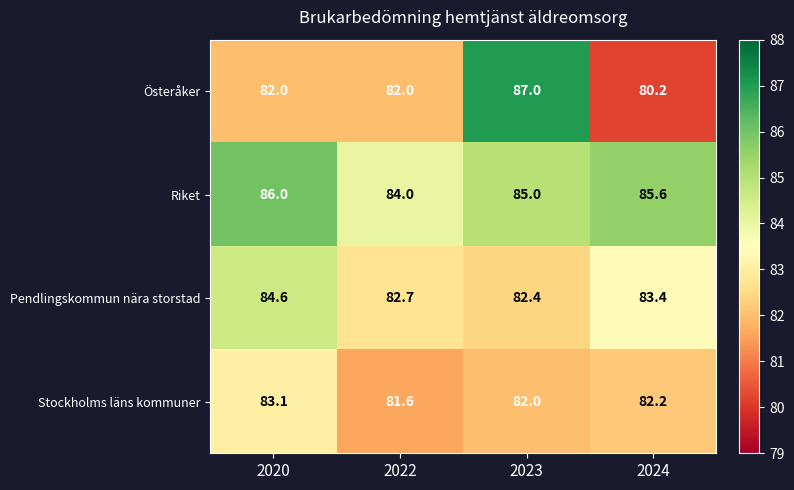

Is it true that Riket equals 85.0 at 2023?

True